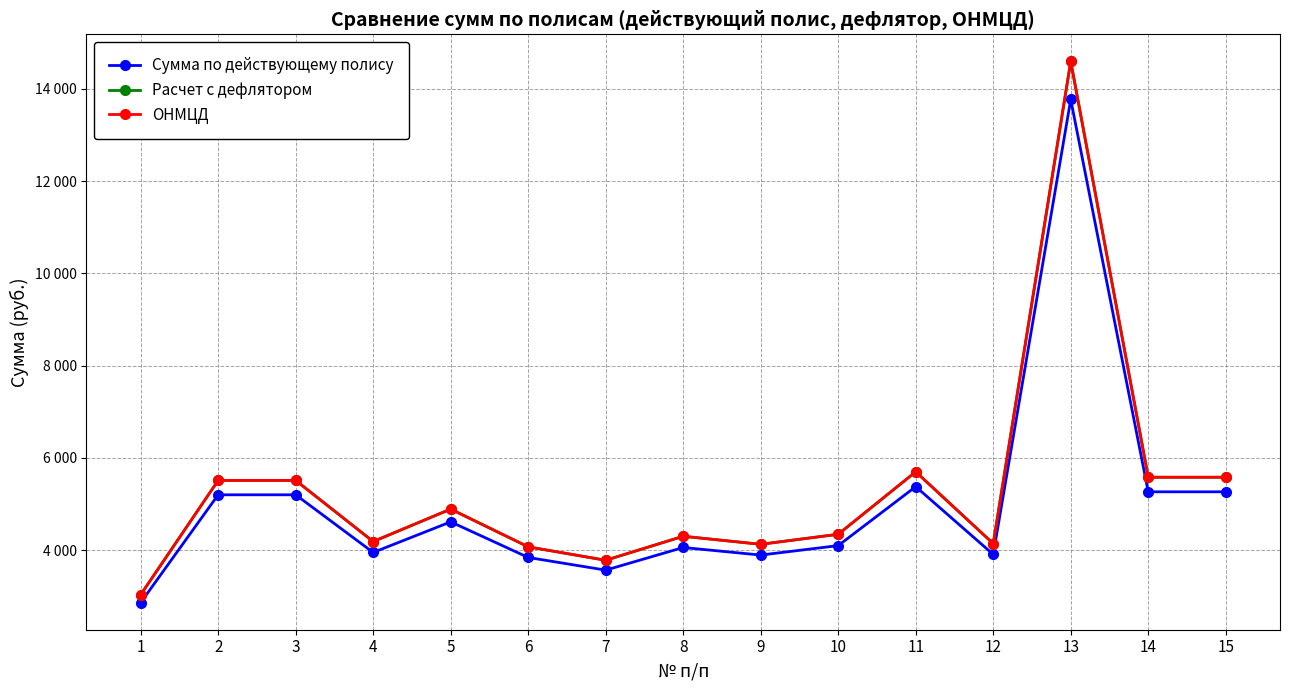

Does the chart have visible grid lines?

Yes